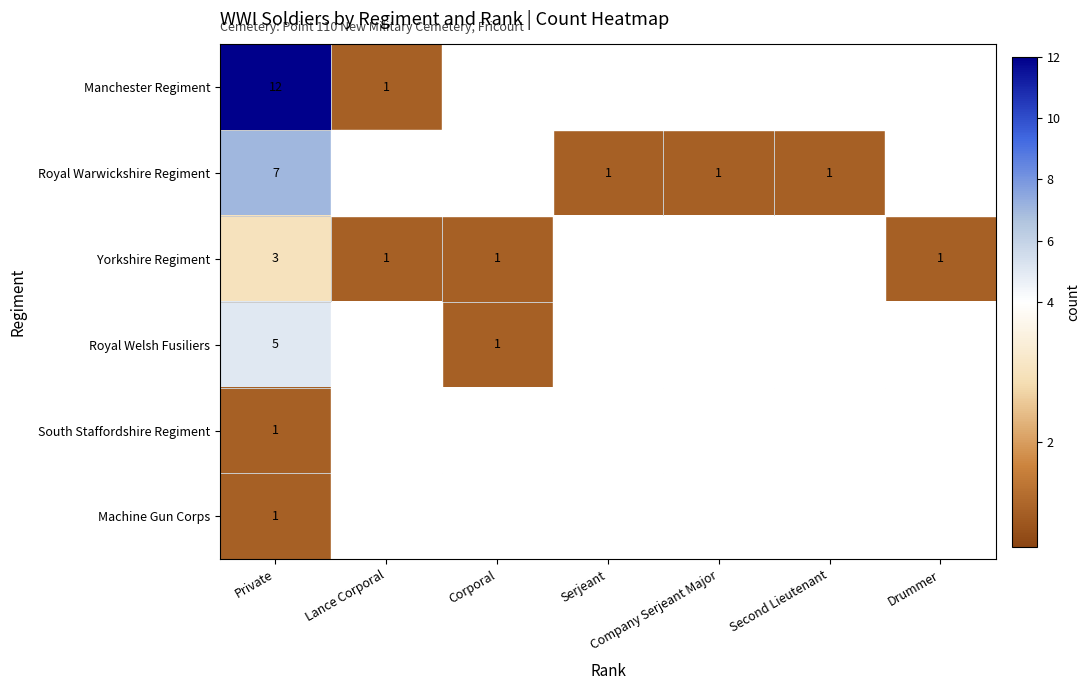

What is the smallest value displayed?

1.0